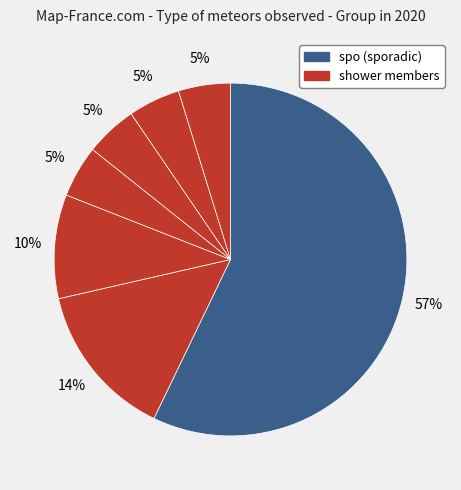

Count the number of slices in the pie.

7